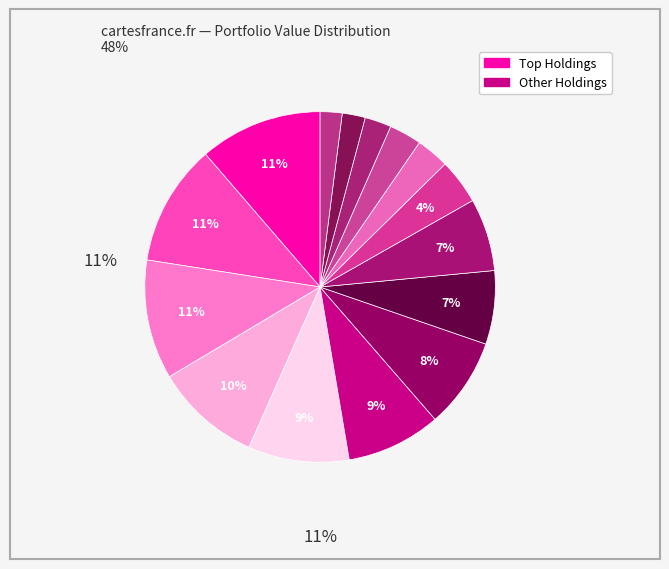

How many slices are in this pie chart?

15